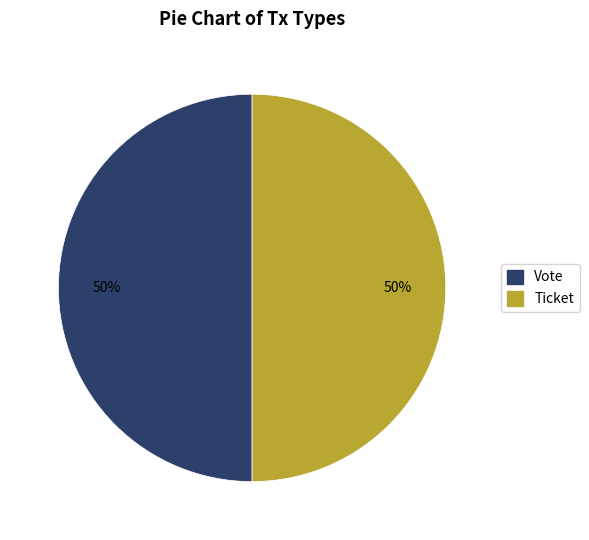

Do Ticket and Vote together represent more than half of the pie?

Yes